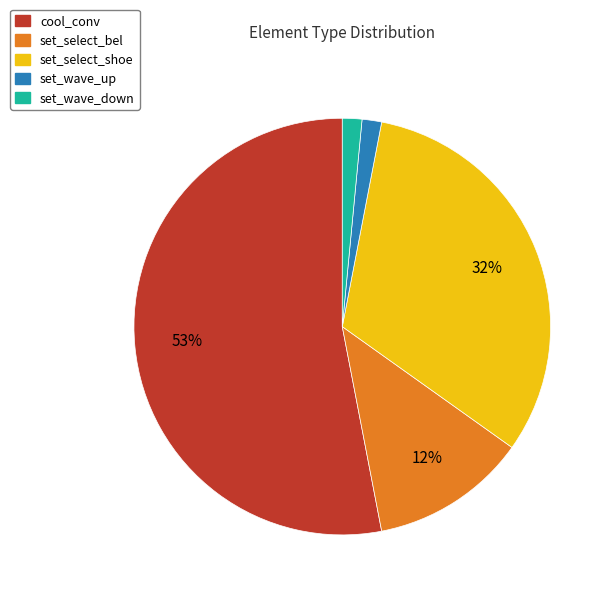

To the nearest percent, what percentage of the pie is set_wave_up?

2%